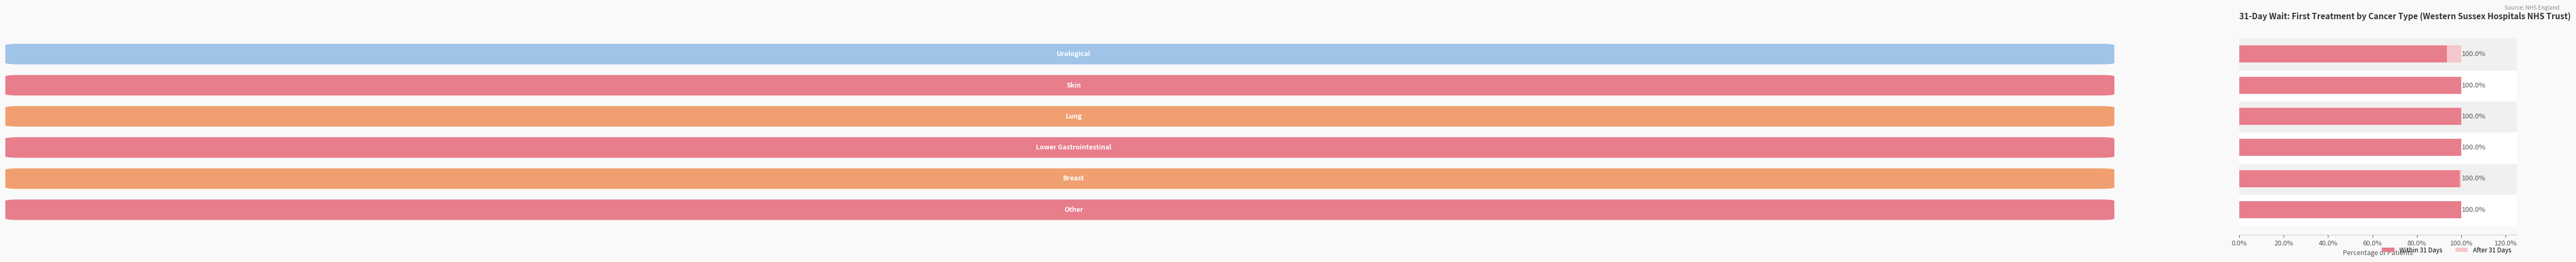

What is the highest value of the Within 31 Days series?

100.0